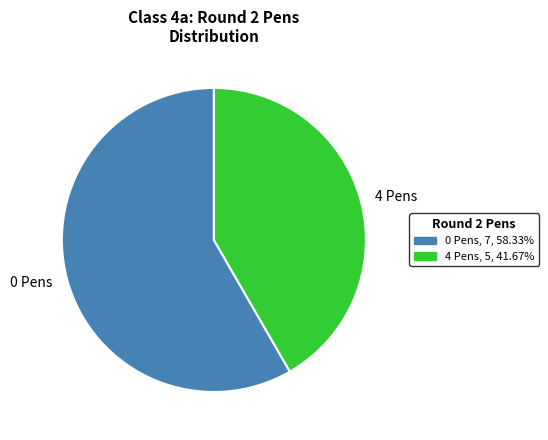

How many segments does this pie chart have?

2